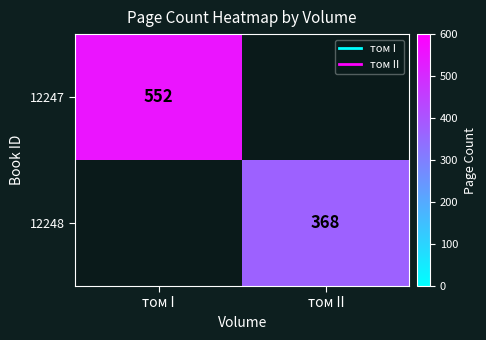

At which label is 12247 closest to 552?

том I